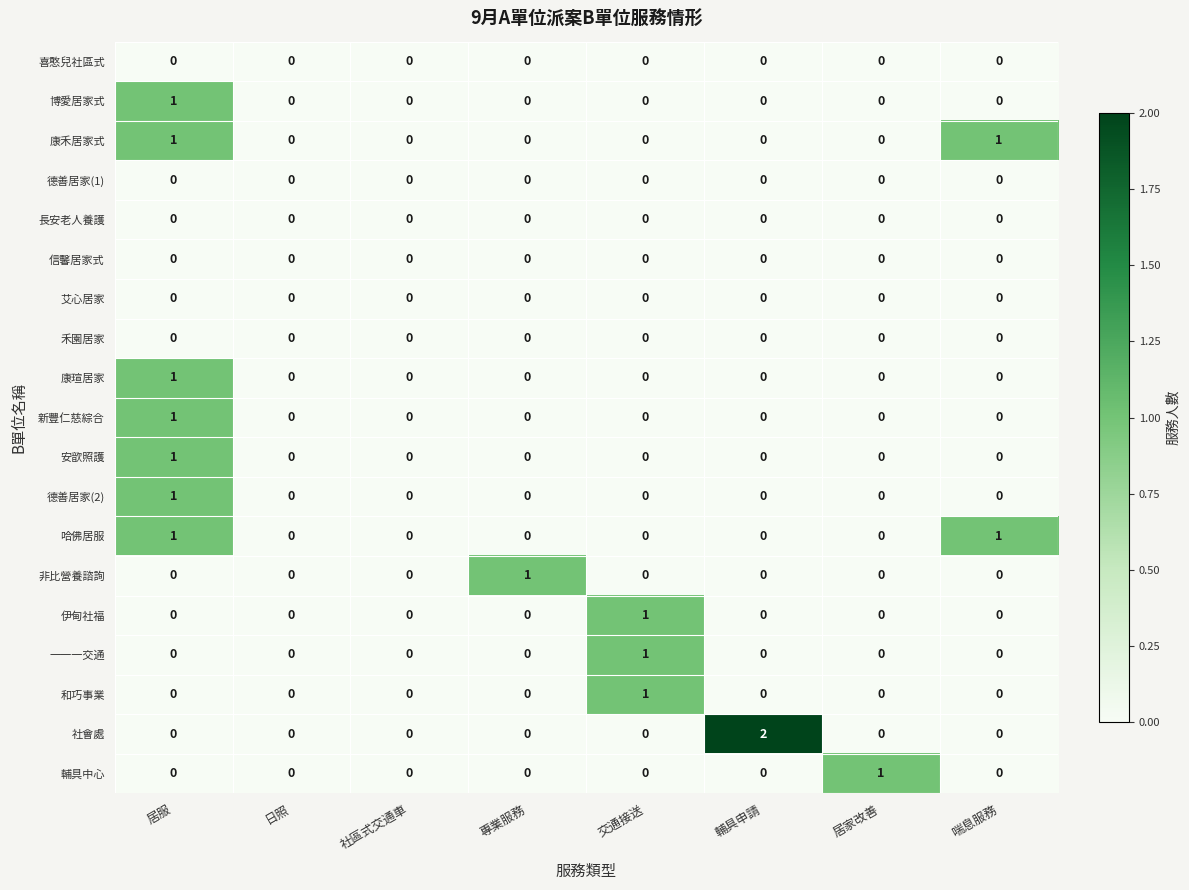

Which series has the largest range (max minus min)?

社會處